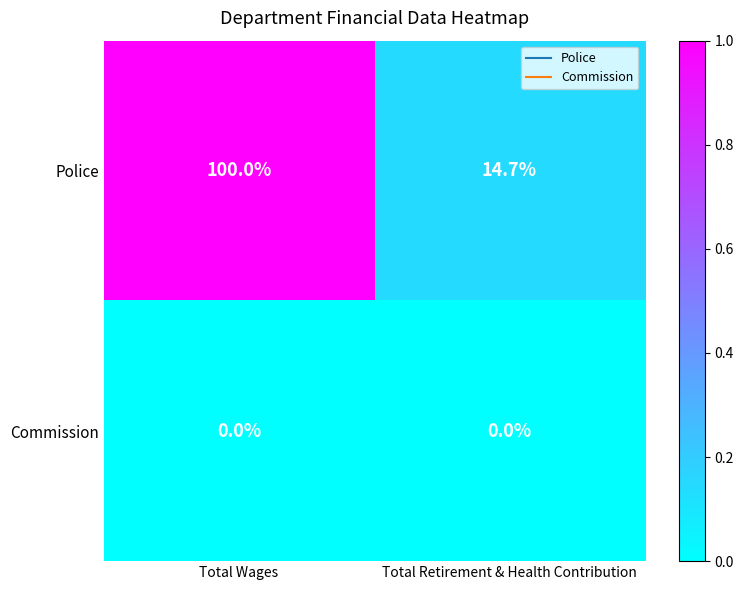

What is the sum of the Police values at Total Retirement & Health Contribution and Total Wages?

114.7